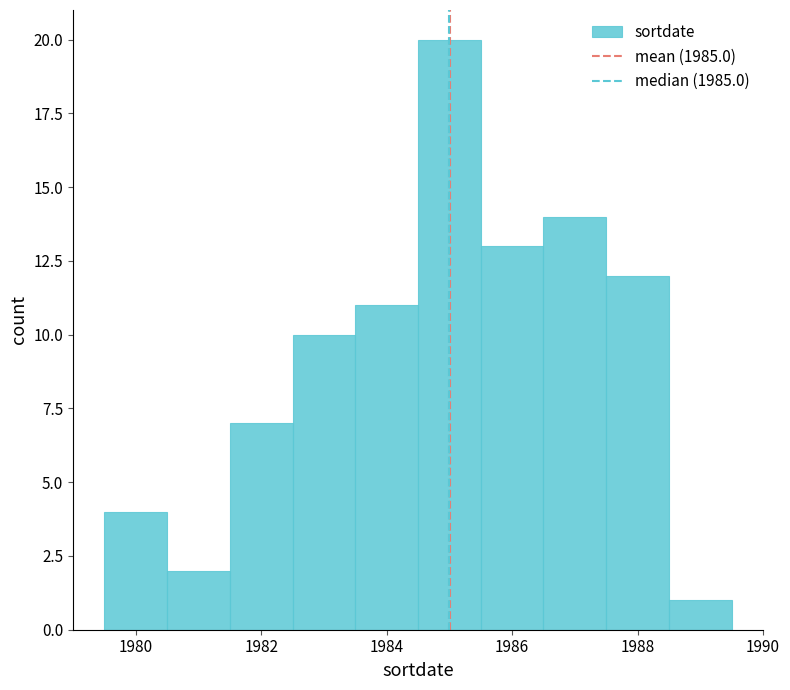

What is the height of the bar covering 1985.5 to 1986.5 on the x-axis? Neither the bar edges nor the heights are printed on the chart, so give them approximately, as read against the axes.

13